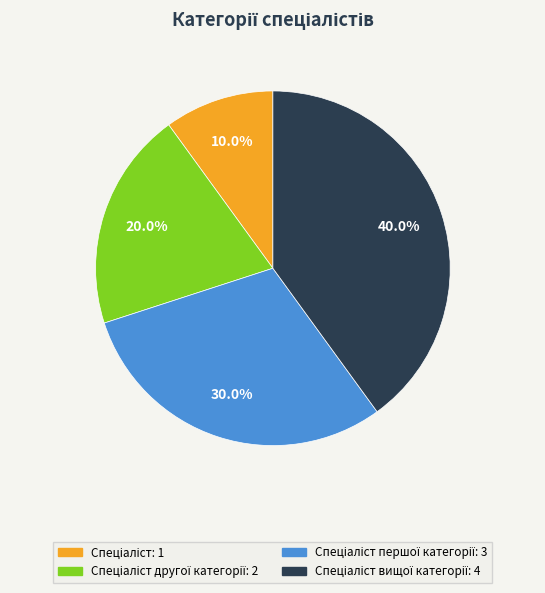

Is there a majority slice in this chart?

No